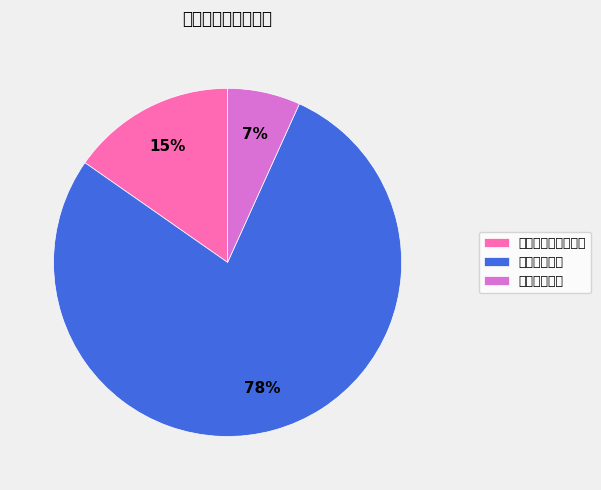

How many segments does this pie chart have?

3